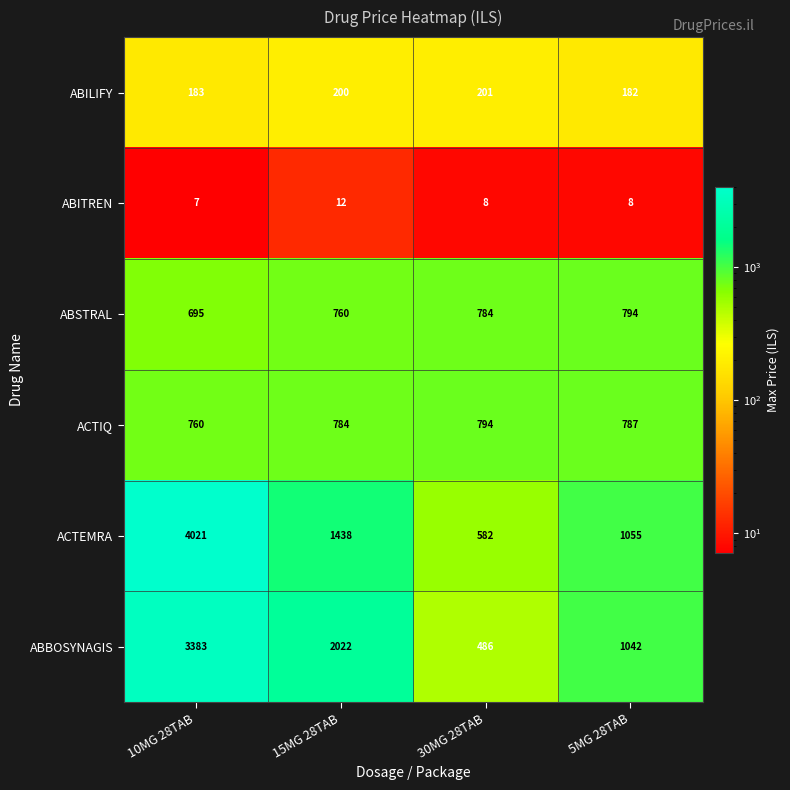

How many categories are shown in the chart?

4